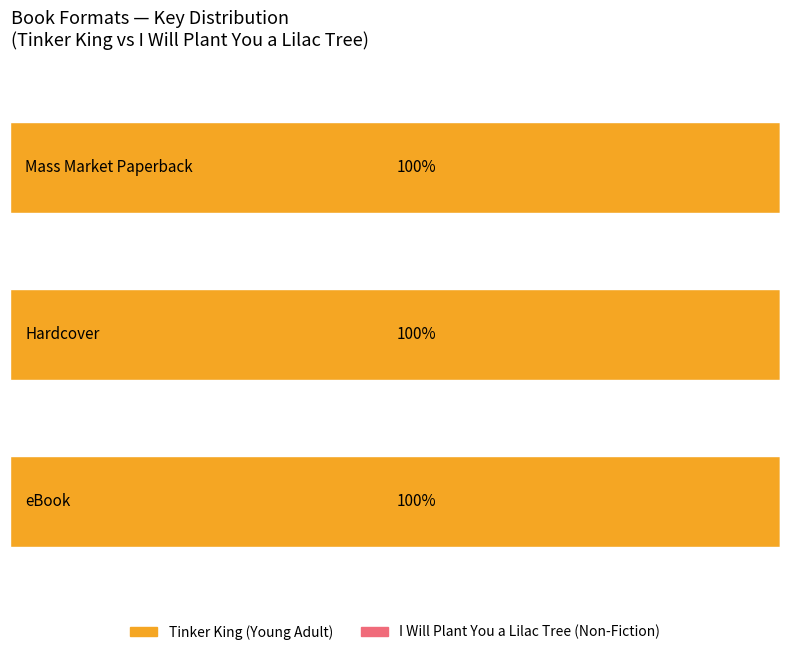

At how many categories does at least one series exceed 240892572?

1